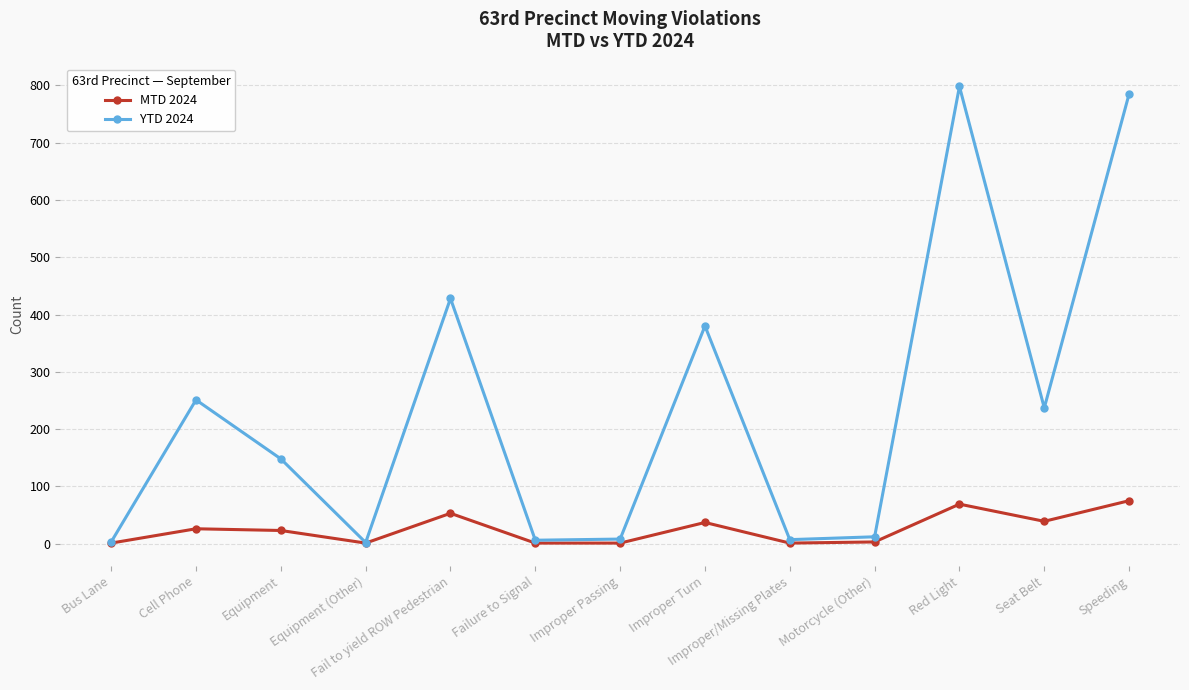

The MTD 2024 series shows 1 at Failure to Signal. True or false?

True